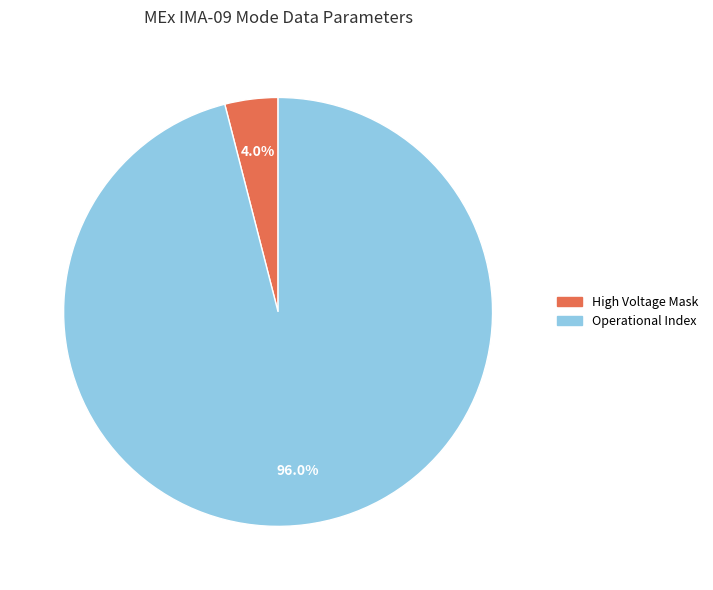

To the nearest percent, what is the difference between the largest and smallest slice percentages?

92%